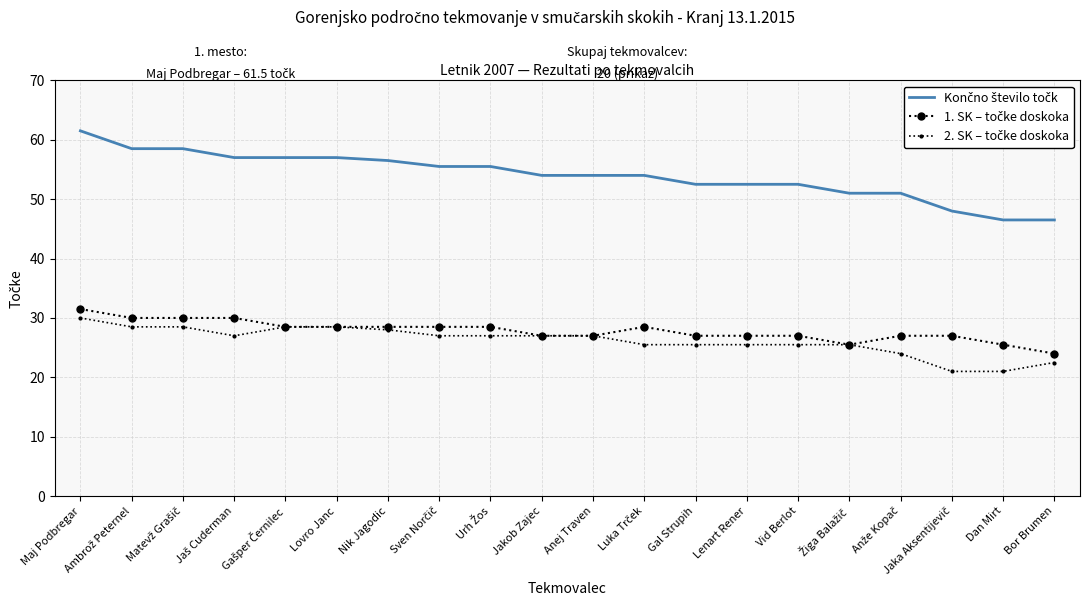

At how many categories does at least one series exceed 30?

20